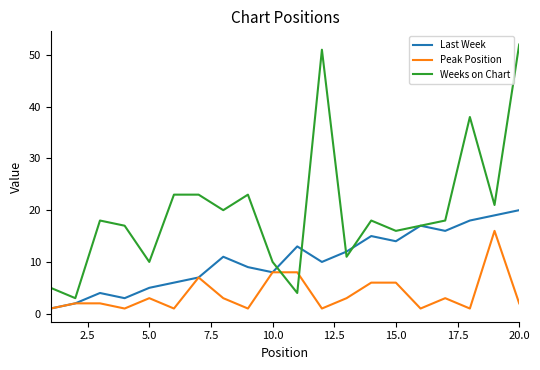

How many interior local peaks does the Last Week series have?

5